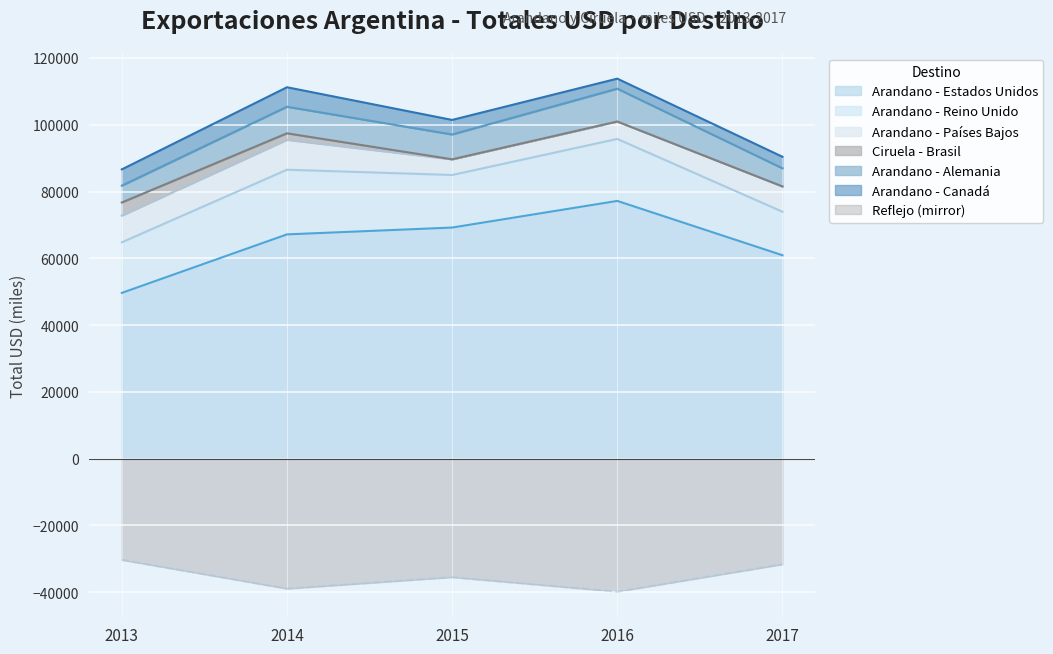

Reading left to right, list all the values displayed in this chart.

Arandano - Estados Unidos: 2013=49637.1	2014=67160.9	2015=69205.3	2016=77185.8	2017=60918.1
Arandano - Reino Unido: 2013=15151.5	2014=19368.0	2015=15740.4	2016=18563.1	2017=13032.2
Arandano - Países Bajos: 2013=8001.9	2014=8958.6	2015=4700.1	2016=5215.1	2017=7580.6
Ciruela - Brasil: 2013=3918.3	2014=1941.6	2015=0.0	2016=0.0	2017=0.0
Arandano - Alemania: 2013=5041.2	2014=7955.2	2015=7430.9	2016=9833.1	2017=5419.7
Arandano - Canadá: 2013=4875.8	2014=5842.1	2015=4361.0	2016=3005.9	2017=3455.9